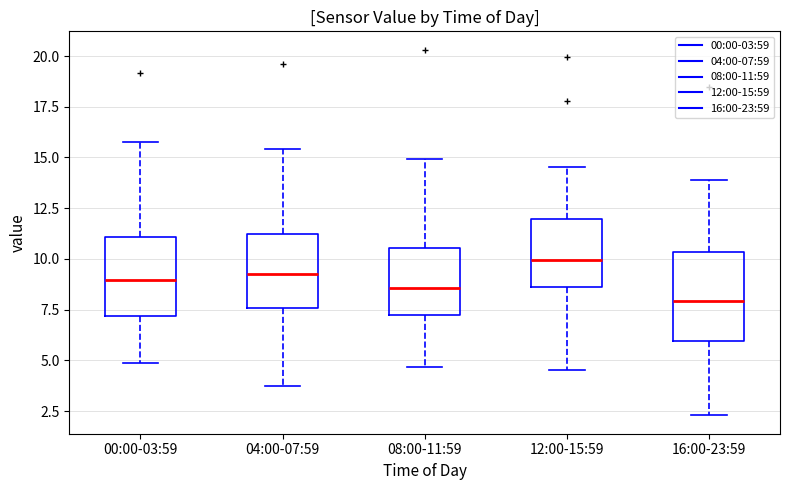

Where is the upper edge of the box for 00:00-03:59 on the y-axis? The values are not printed on the chart, so give them approximately, as read against the axis.

11.0